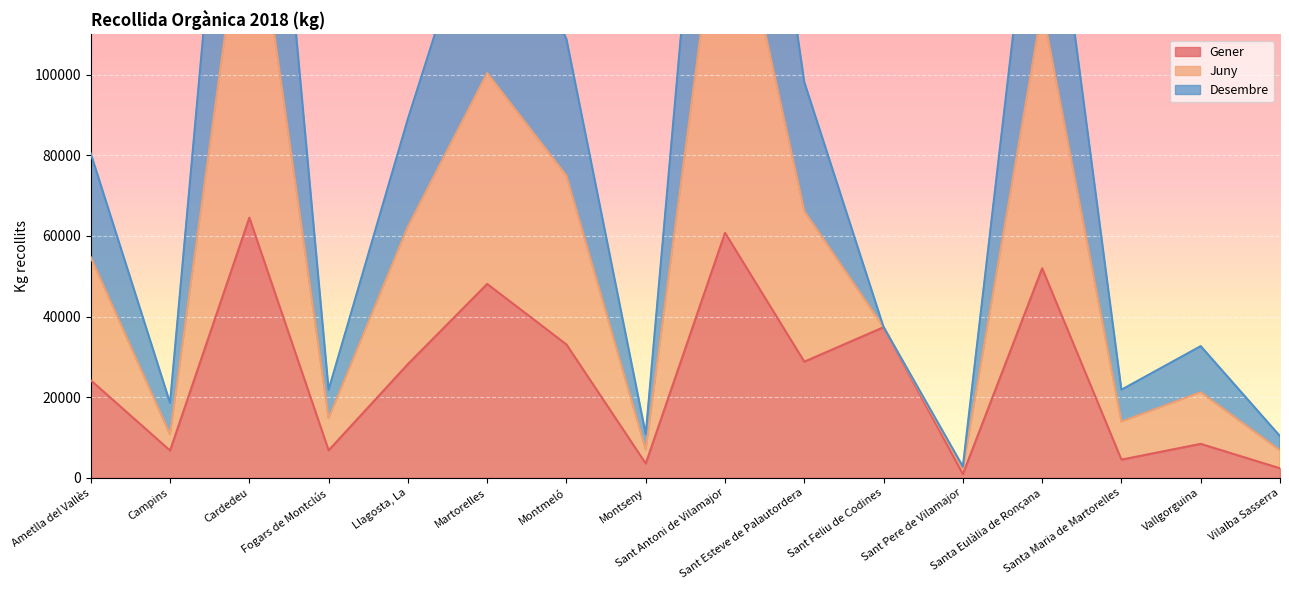

What is the difference between the Gener values at Vallgorguina and Fogars de Montclús?

1605.2